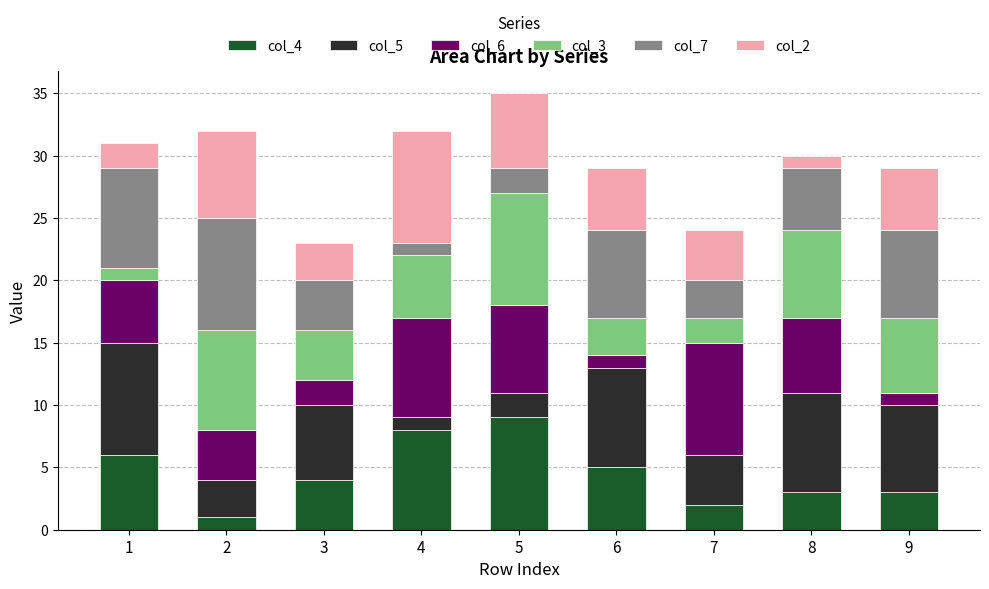

How many distinct data groups are displayed?

6